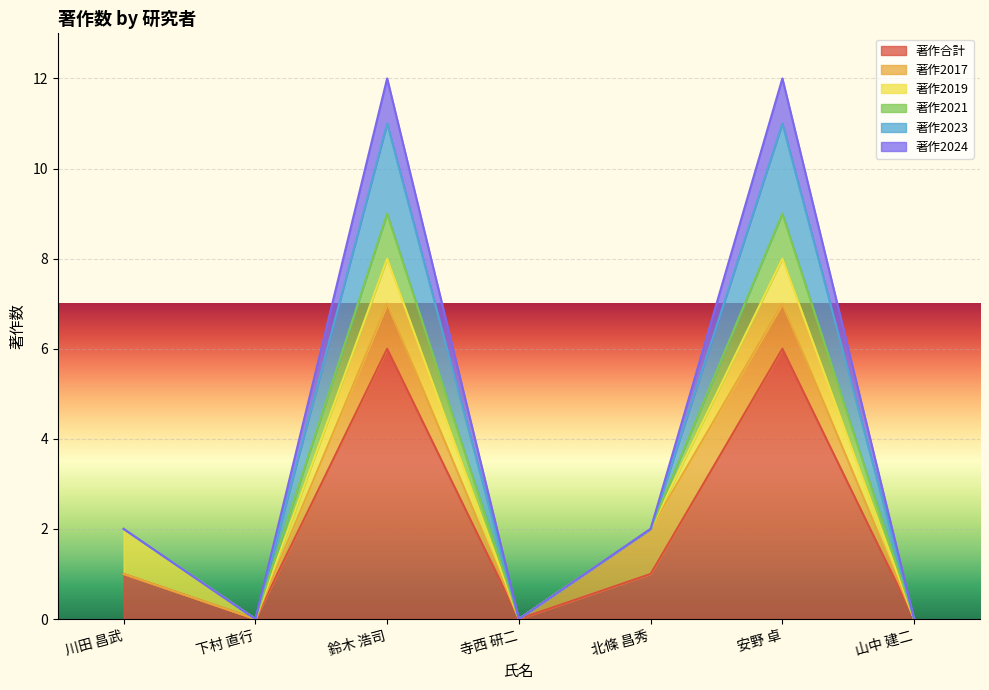

Which category has the lowest value across all series?

下村 直行